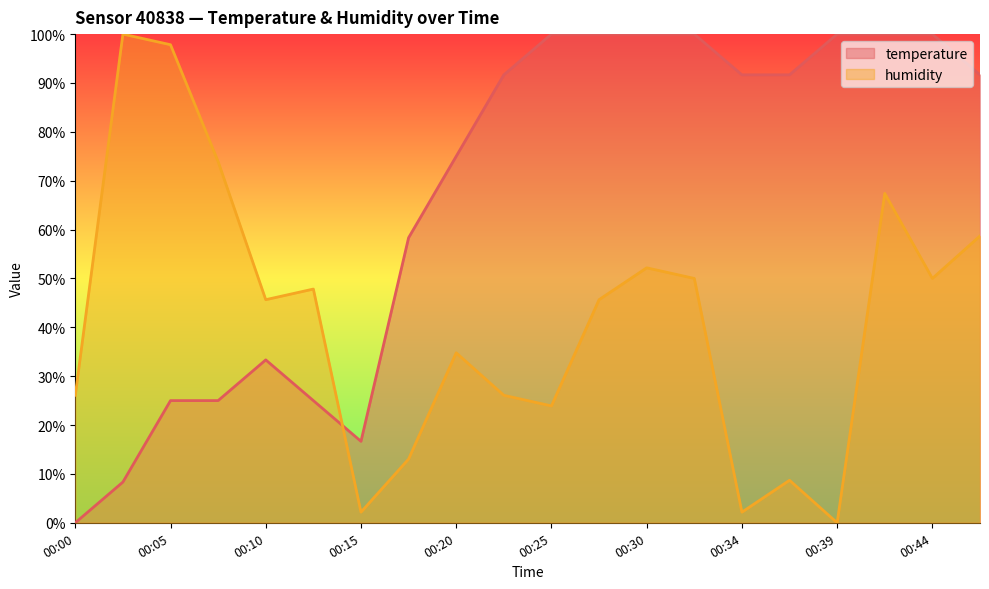

How many positive values does the humidity series have?

19